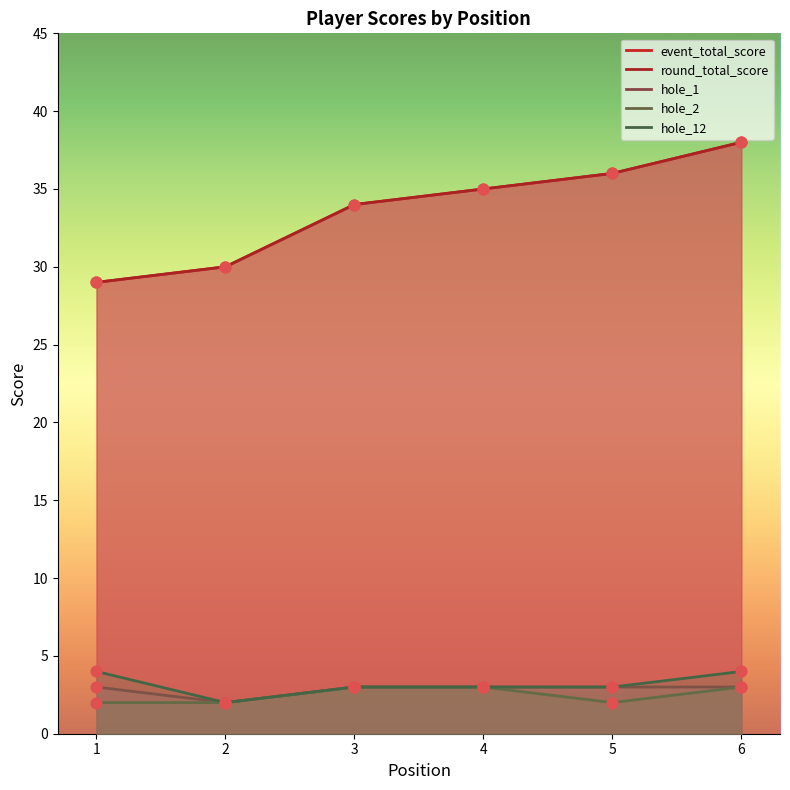

Which series has the largest total across all categories?

event_total_score